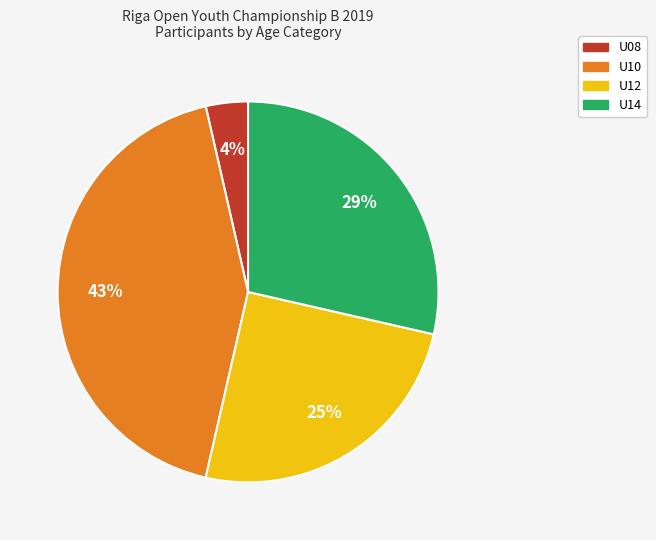

How many slices are in this pie chart?

4